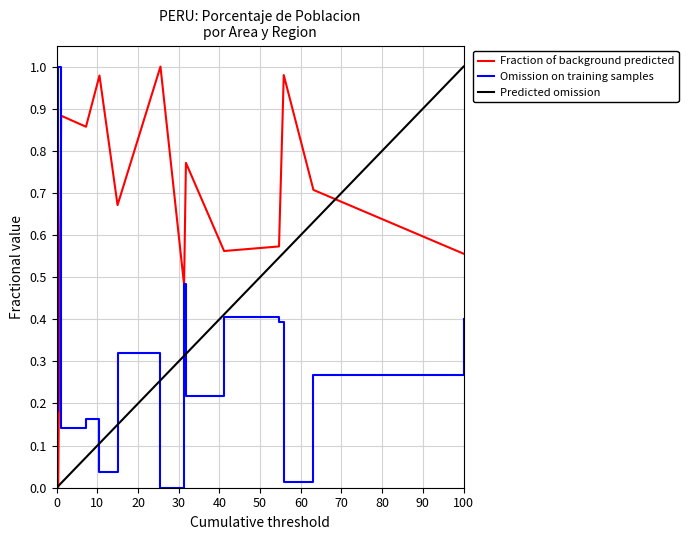

Which series has the largest total across all categories?

Fraction of background predicted